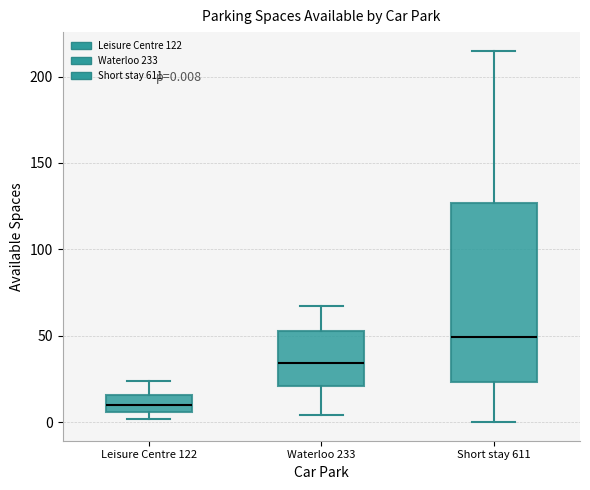

Which box is the tallest, from its lower edge to its upper edge?

Short stay 611